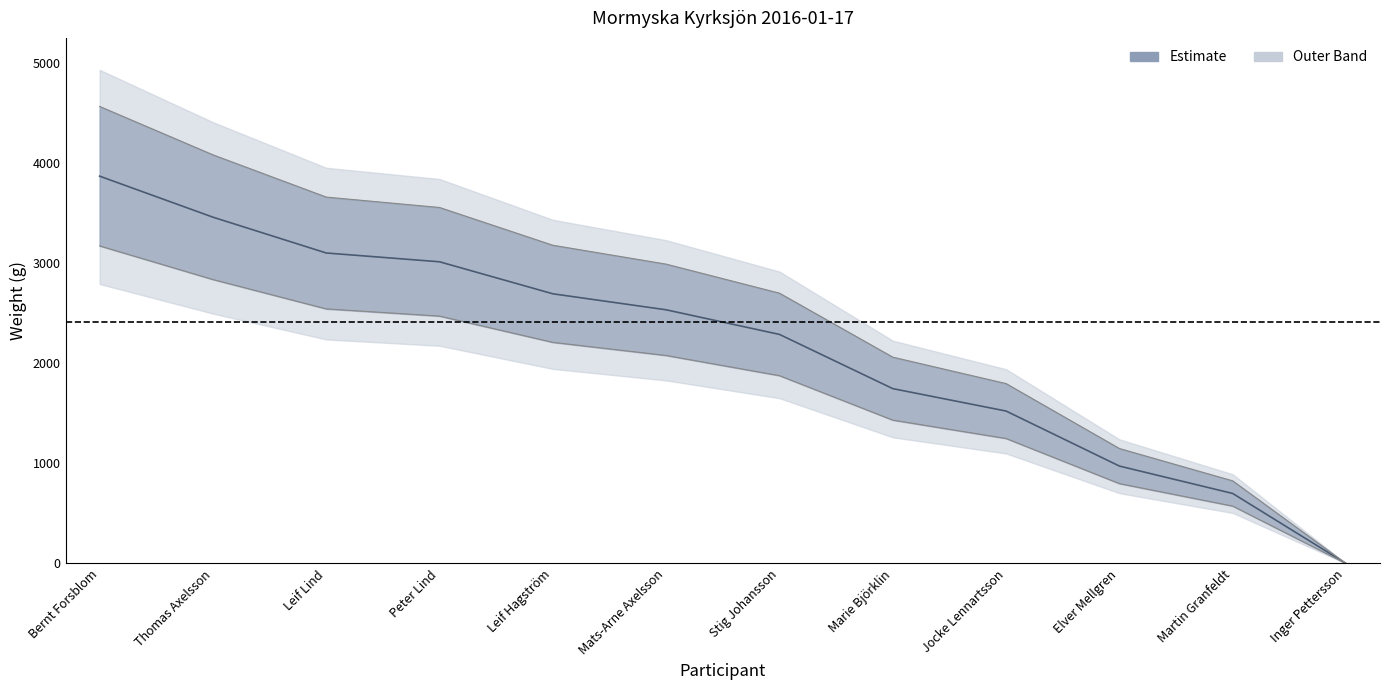

Count the number of values greater than 2536.

5